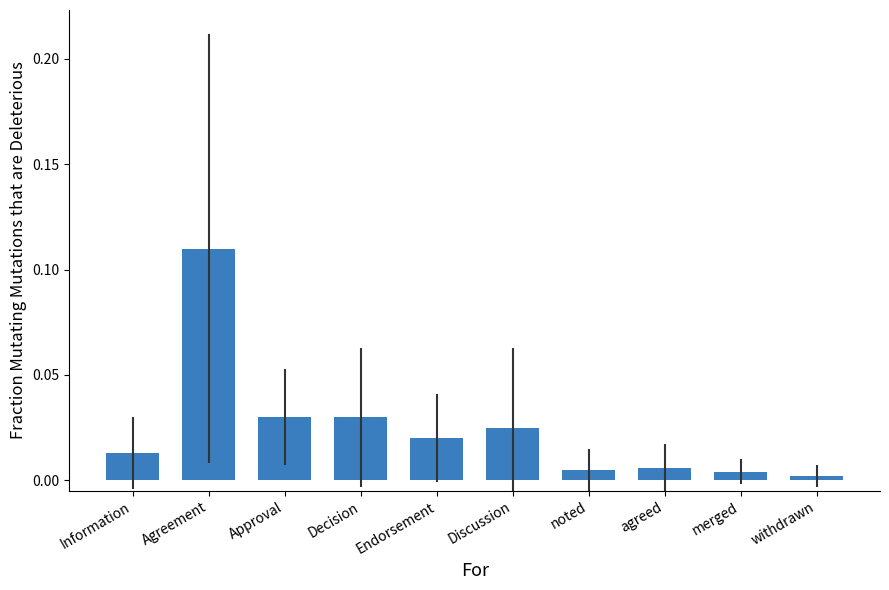

Are the bars horizontal?

No